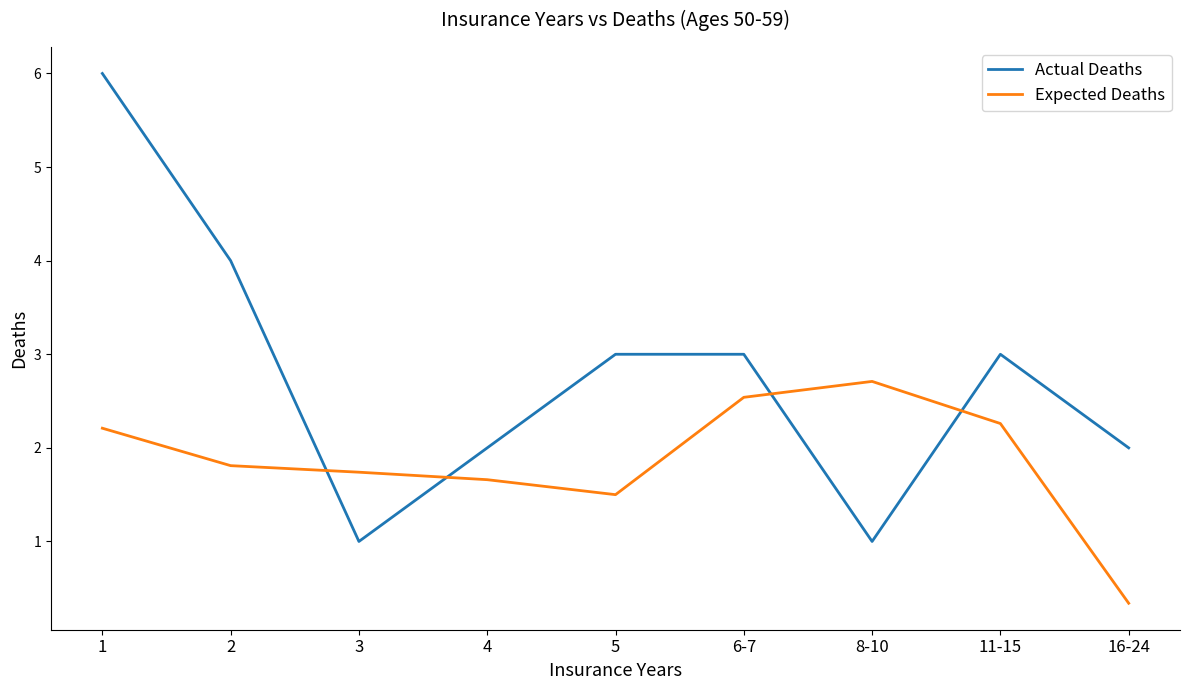

Is the value of Actual Deaths at 11-15 greater than the value of Expected Deaths at 1?

Yes